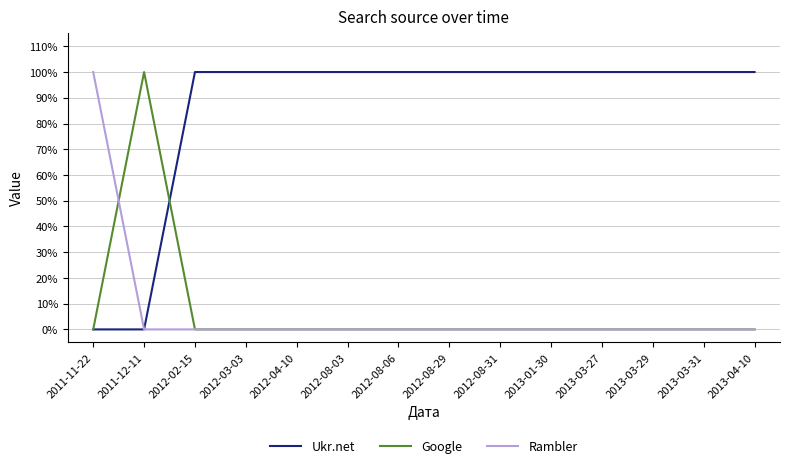

Does the chart display data point markers on the line(s)?

No